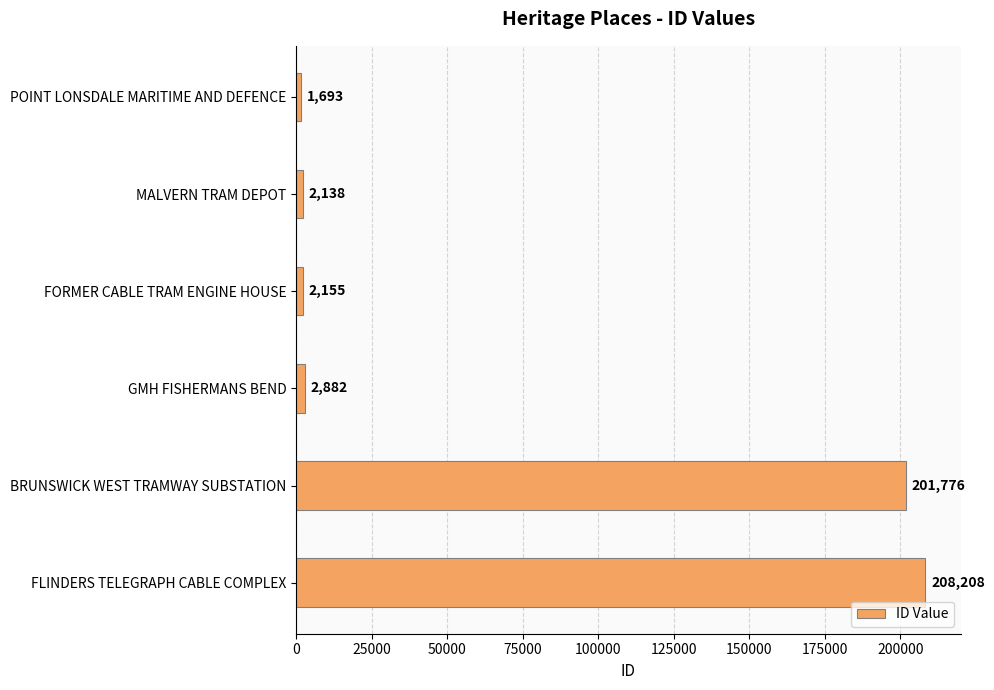

What is the smallest value displayed?

1693